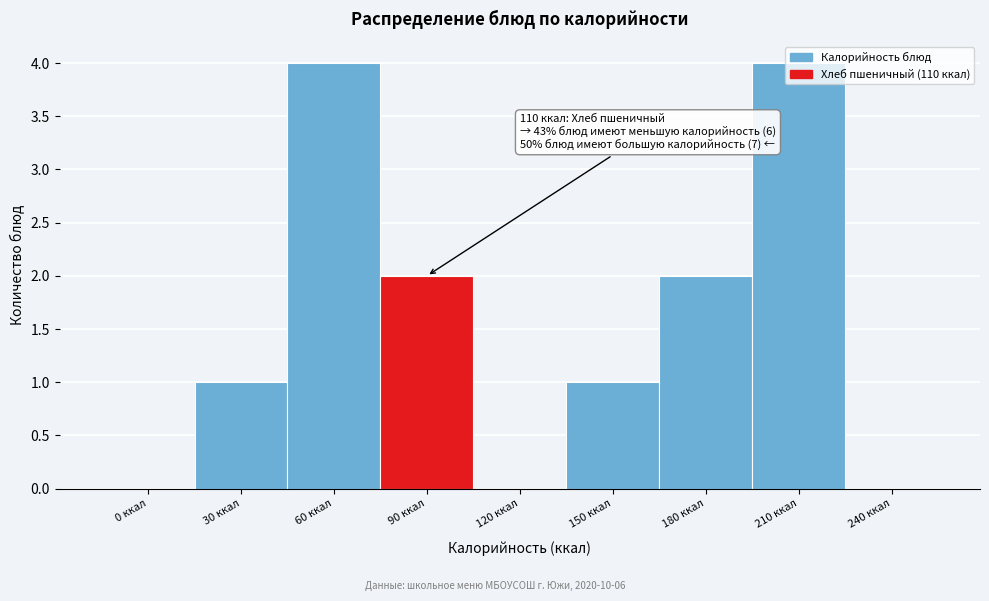

What is the maximum value shown in the chart?

4